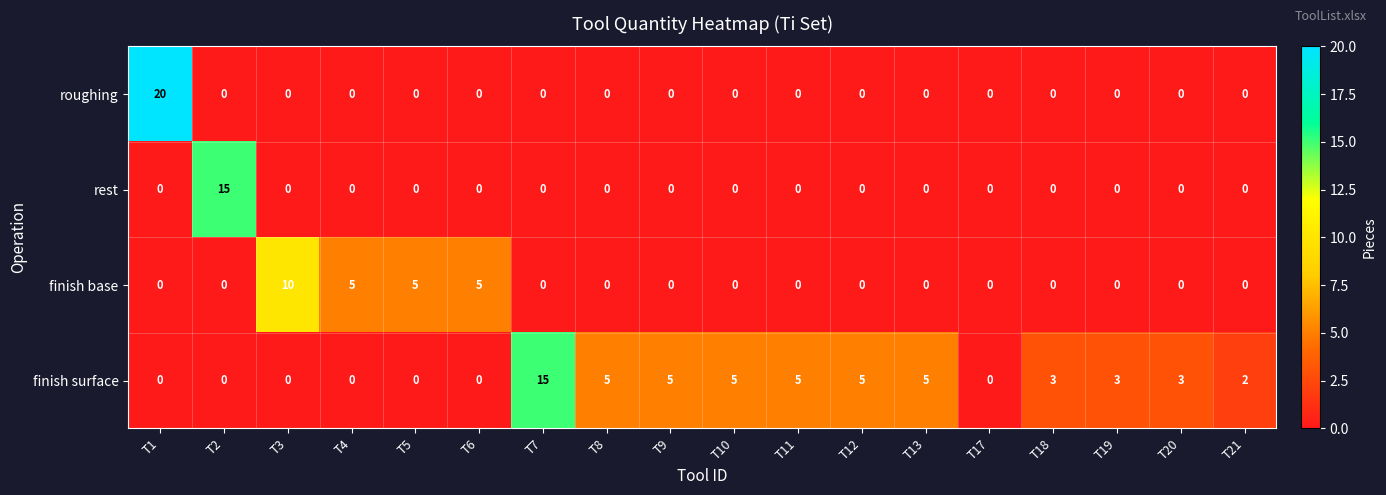

What is the sum of all finish base values?

25